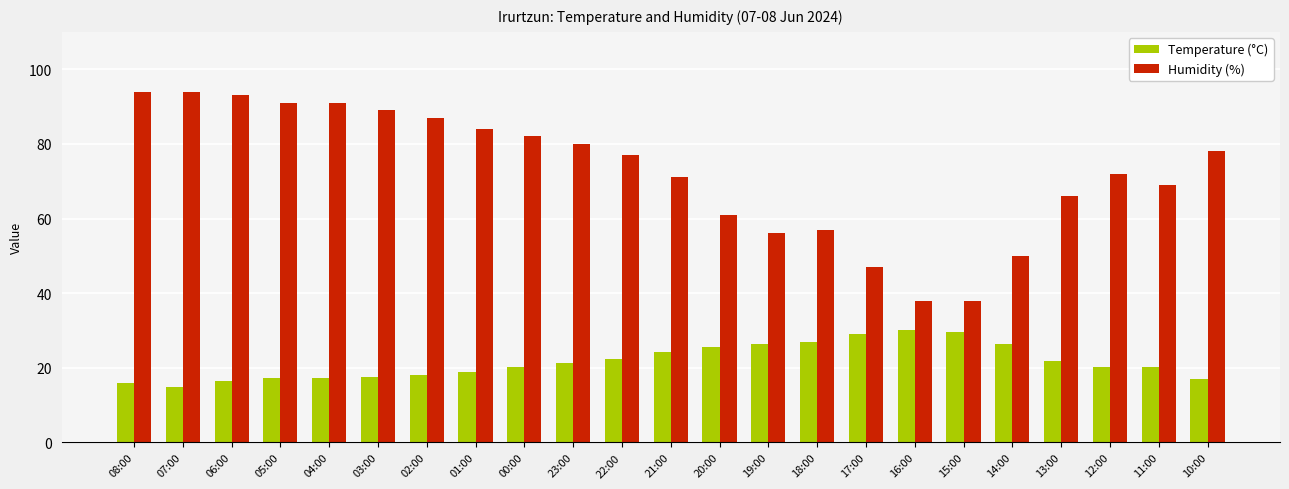

What is the total value across all series at 20:00?

86.6